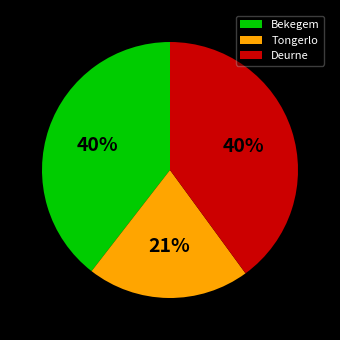

Does Bekegem represent more than half of the total?

No